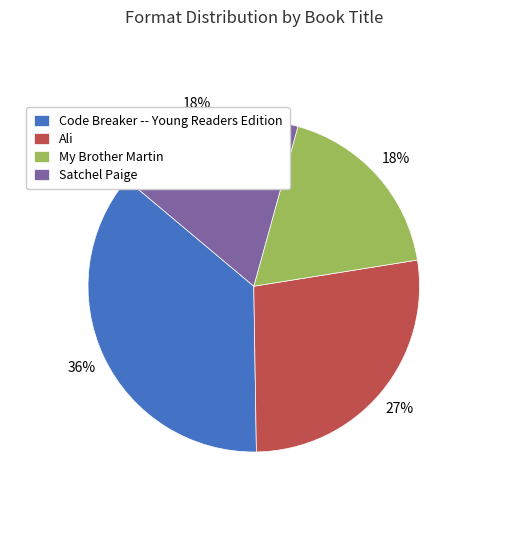

To the nearest percent, what is the difference between the largest and smallest slice percentages?

18%